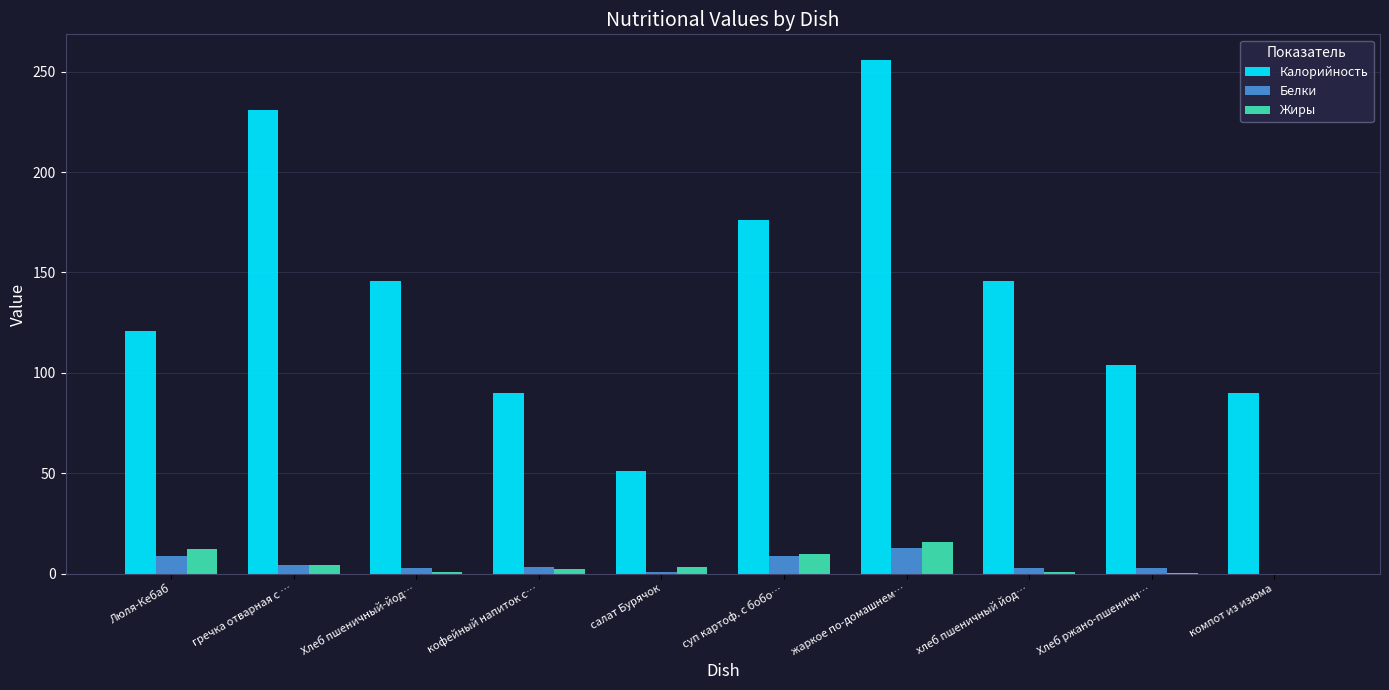

How many groups of bars are there?

10